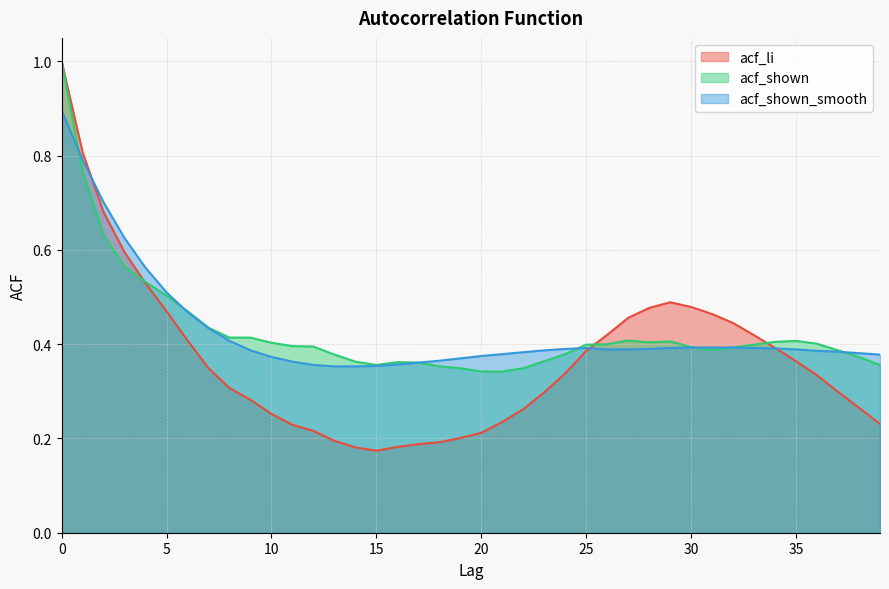

Which series ends up on top after the final intersection of acf_shown_smooth and acf_li?

acf_shown_smooth